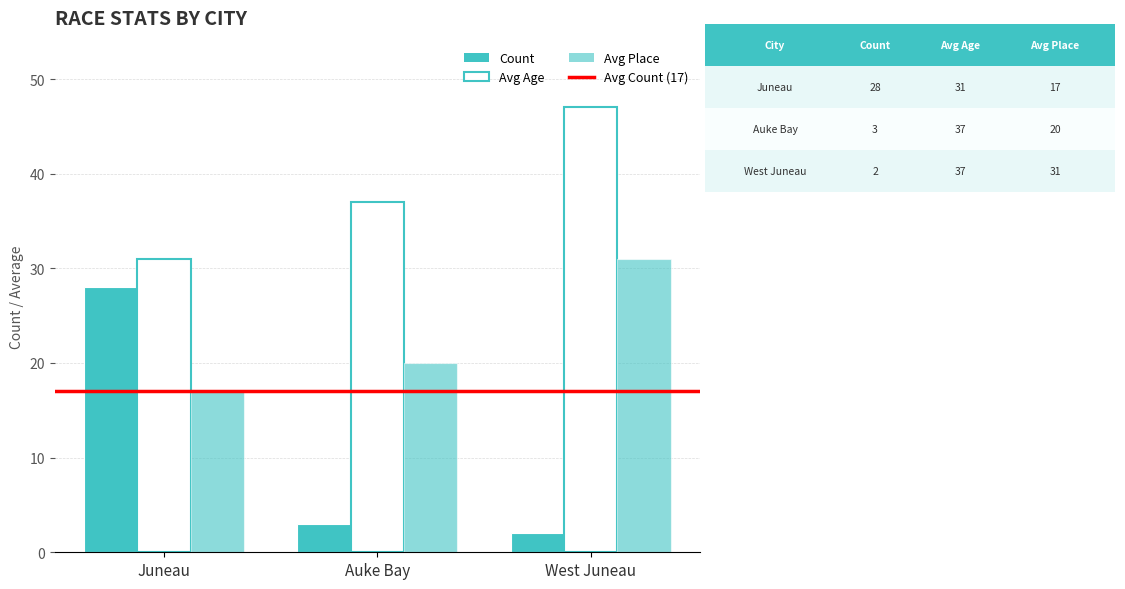

Between Auke Bay and Juneau, which is larger?

Juneau